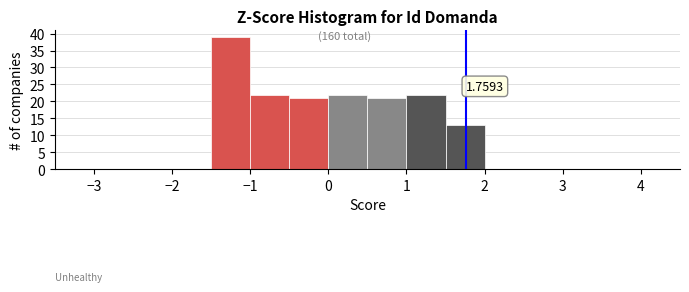

Which range on the x-axis has the tallest bar?

-1.5 to -1.0